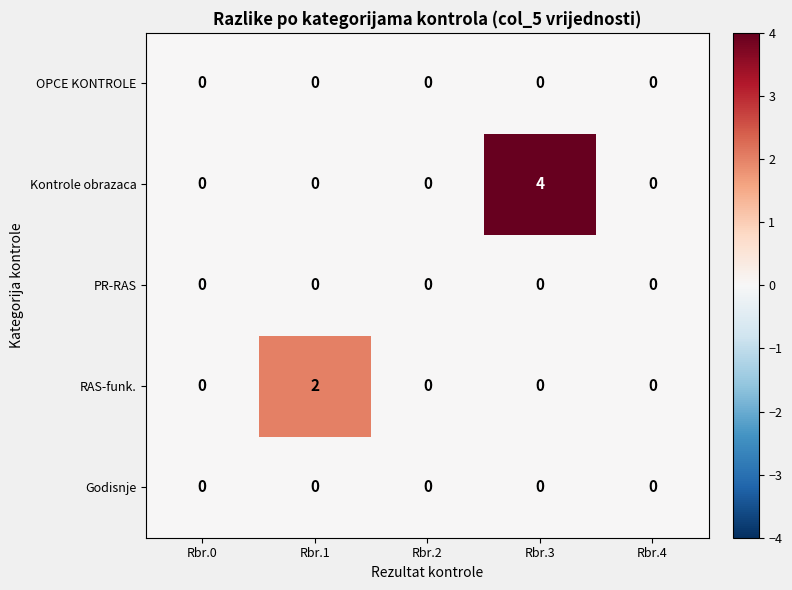

Reading right to left, what are all the values shown in this chart?

OPCE KONTROLE: Rbr.4=0	Rbr.3=0	Rbr.2=0	Rbr.1=0	Rbr.0=0
Kontrole obrazaca: Rbr.4=0	Rbr.3=4	Rbr.2=0	Rbr.1=0	Rbr.0=0
PR-RAS: Rbr.4=0	Rbr.3=0	Rbr.2=0	Rbr.1=0	Rbr.0=0
RAS-funk.: Rbr.4=0	Rbr.3=0	Rbr.2=0	Rbr.1=2	Rbr.0=0
Godisnje: Rbr.4=0	Rbr.3=0	Rbr.2=0	Rbr.1=0	Rbr.0=0